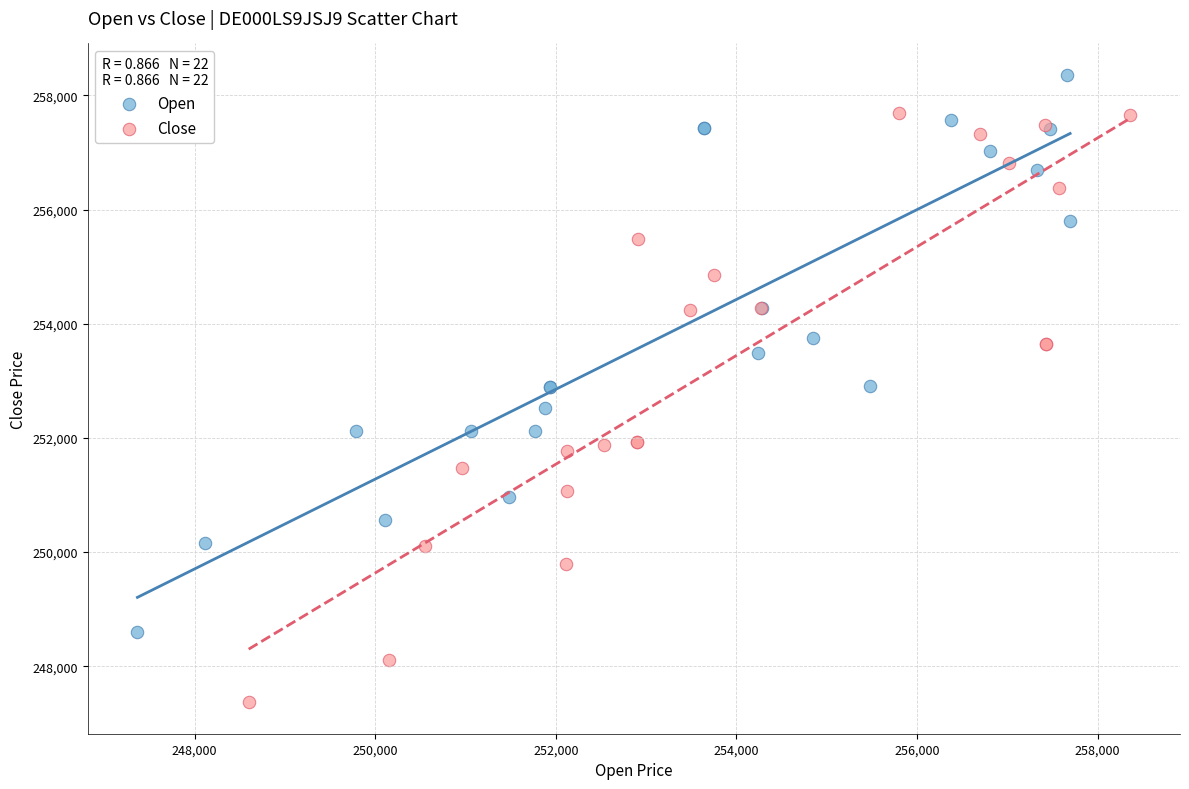

What are all the series names shown in the legend?

Open, Close